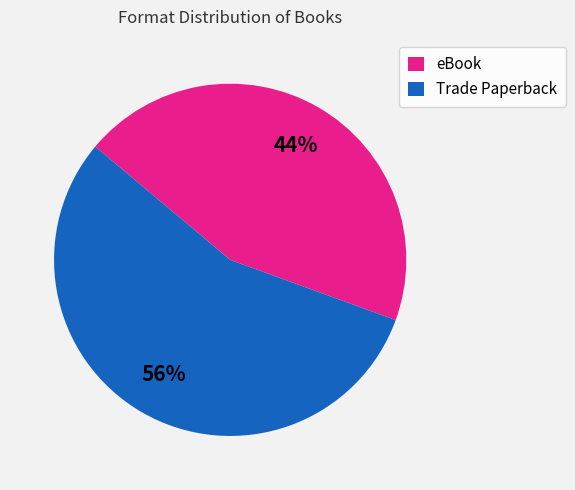

Between Trade Paperback and eBook, which is larger?

Trade Paperback